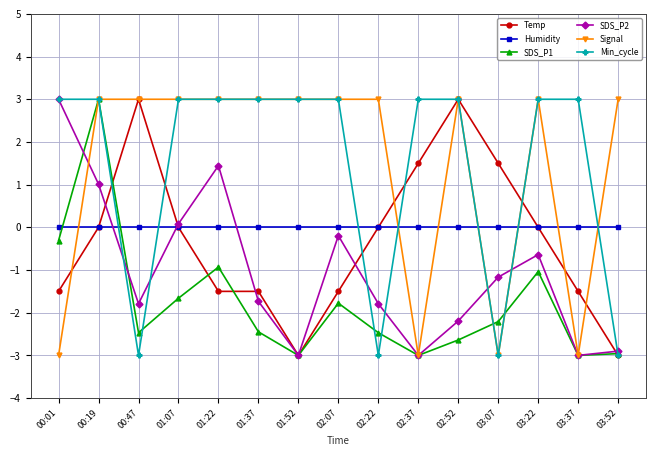

The value of Temp at 01:52 is -4.8. True or false?

False